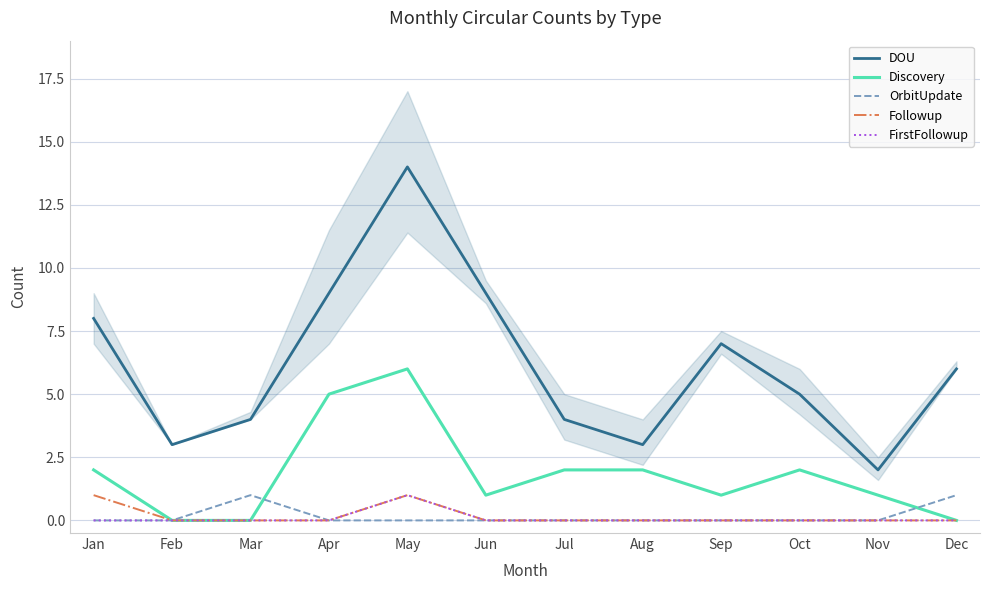

Reading left to right, extract all data points from this chart.

DOU: Jan=8	Feb=3	Mar=4	Apr=9	May=14	Jun=9	Jul=4	Aug=3	Sep=7	Oct=5	Nov=2	Dec=6
Discovery: Jan=2	Feb=0	Mar=0	Apr=5	May=6	Jun=1	Jul=2	Aug=2	Sep=1	Oct=2	Nov=1	Dec=0
OrbitUpdate: Jan=0	Feb=0	Mar=1	Apr=0	May=0	Jun=0	Jul=0	Aug=0	Sep=0	Oct=0	Nov=0	Dec=1
Followup: Jan=1	Feb=0	Mar=0	Apr=0	May=1	Jun=0	Jul=0	Aug=0	Sep=0	Oct=0	Nov=0	Dec=0
FirstFollowup: Jan=0	Feb=0	Mar=0	Apr=0	May=1	Jun=0	Jul=0	Aug=0	Sep=0	Oct=0	Nov=0	Dec=0